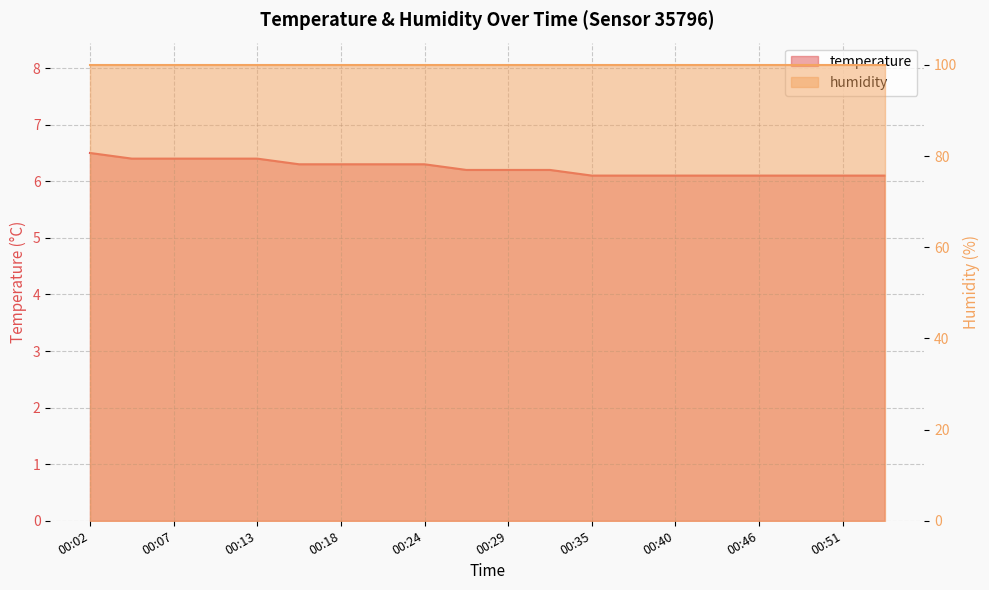

What is the sum of all values?

124.7